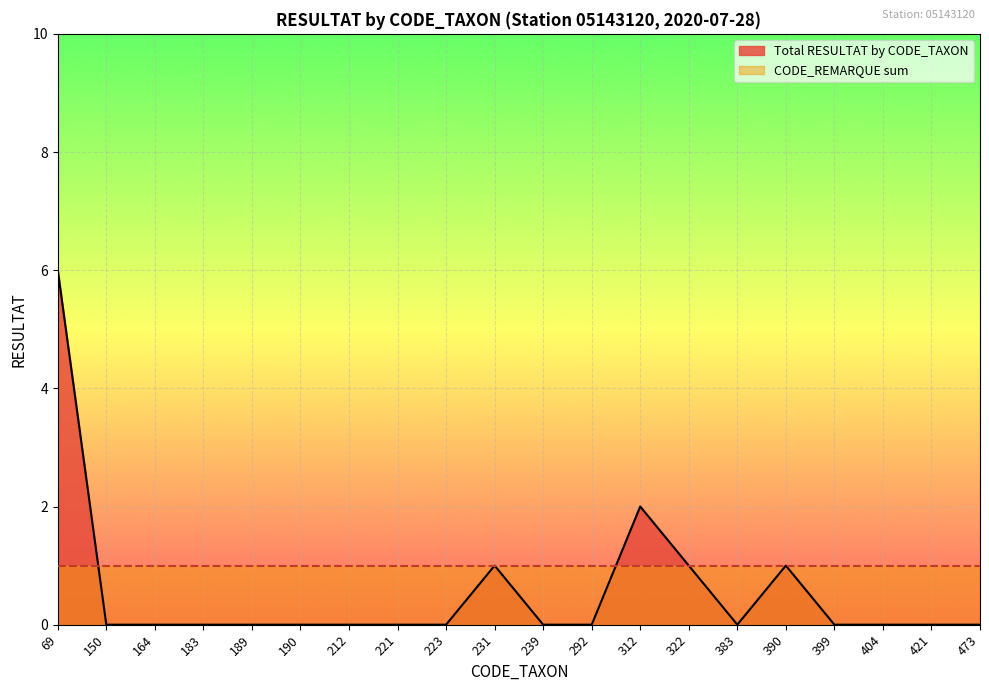

How many categories are shown in the chart?

20